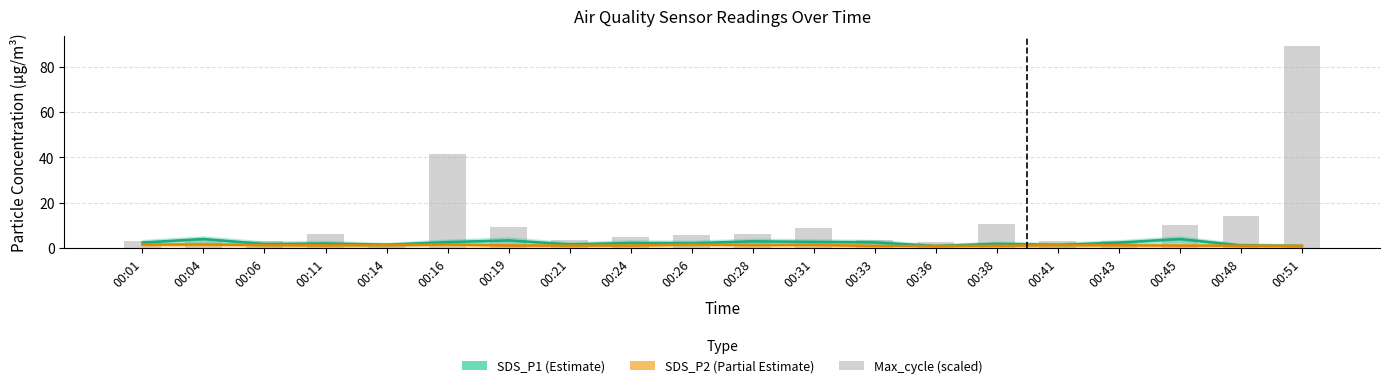

List the series in order of their peak value, highest first.

Max_cycle (scaled), SDS_P1, SDS_P2